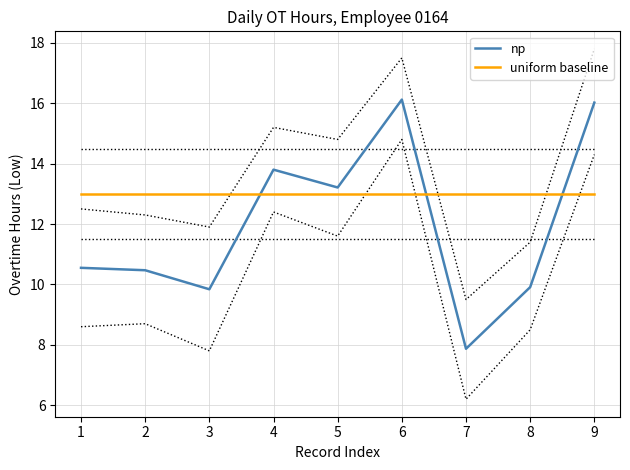

Rank the categories by uniform baseline value from lowest to highest.

1, 2, 3, 4, 5, 6, 7, 8, 9